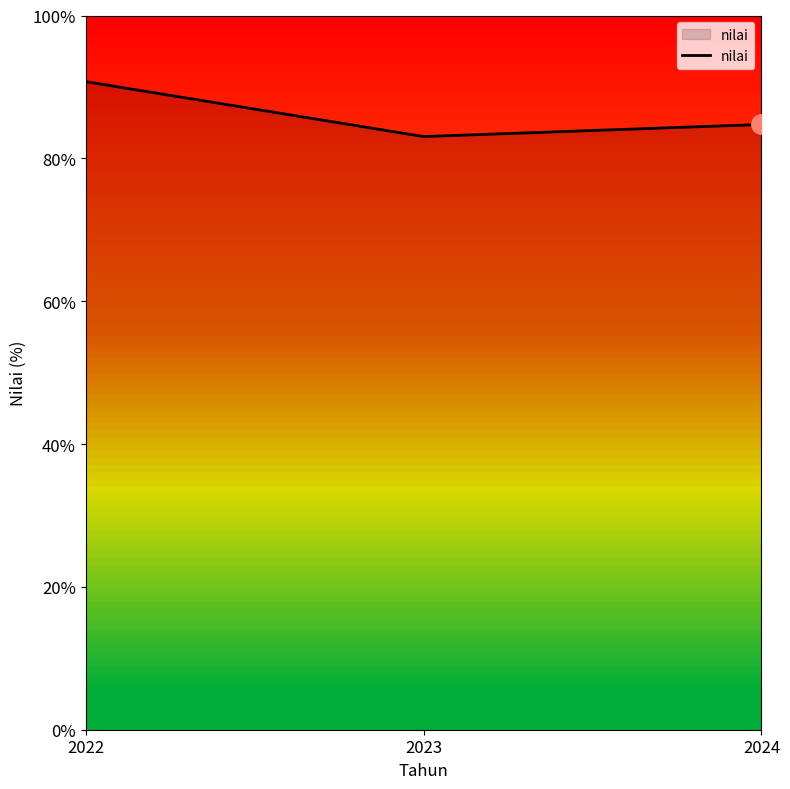

What is the average value?

86.2